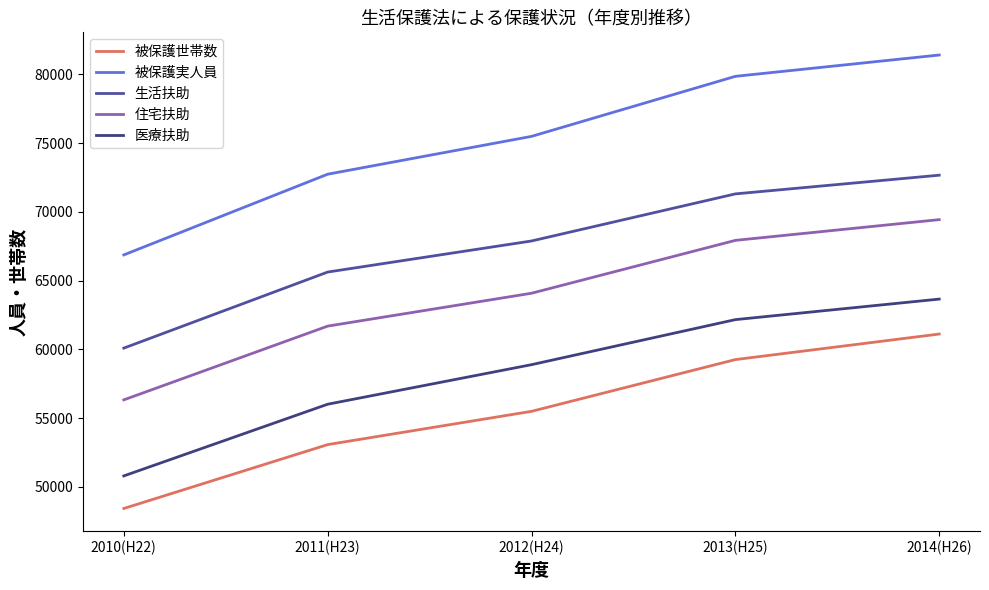

Reading left to right, transcribe all the data shown in this chart.

被保護世帯数: 2010(H22)=48437.2	2011(H23)=53082.0	2012(H24)=55502.7	2013(H25)=59266.0	2014(H26)=61123.9
被保護実人員: 2010(H22)=66878.9	2011(H23)=72748.0	2012(H24)=75498.9	2013(H25)=79866.0	2014(H26)=81417.2
生活扶助: 2010(H22)=60100.7	2011(H23)=65632.0	2012(H24)=67892.2	2013(H25)=71317.0	2014(H26)=72675.8
住宅扶助: 2010(H22)=56336.7	2011(H23)=61700.0	2012(H24)=64091.5	2013(H25)=67936.0	2014(H26)=69444.4
医療扶助: 2010(H22)=50805.6	2011(H23)=56019.0	2012(H24)=58896.1	2013(H25)=62172.0	2014(H26)=63666.3